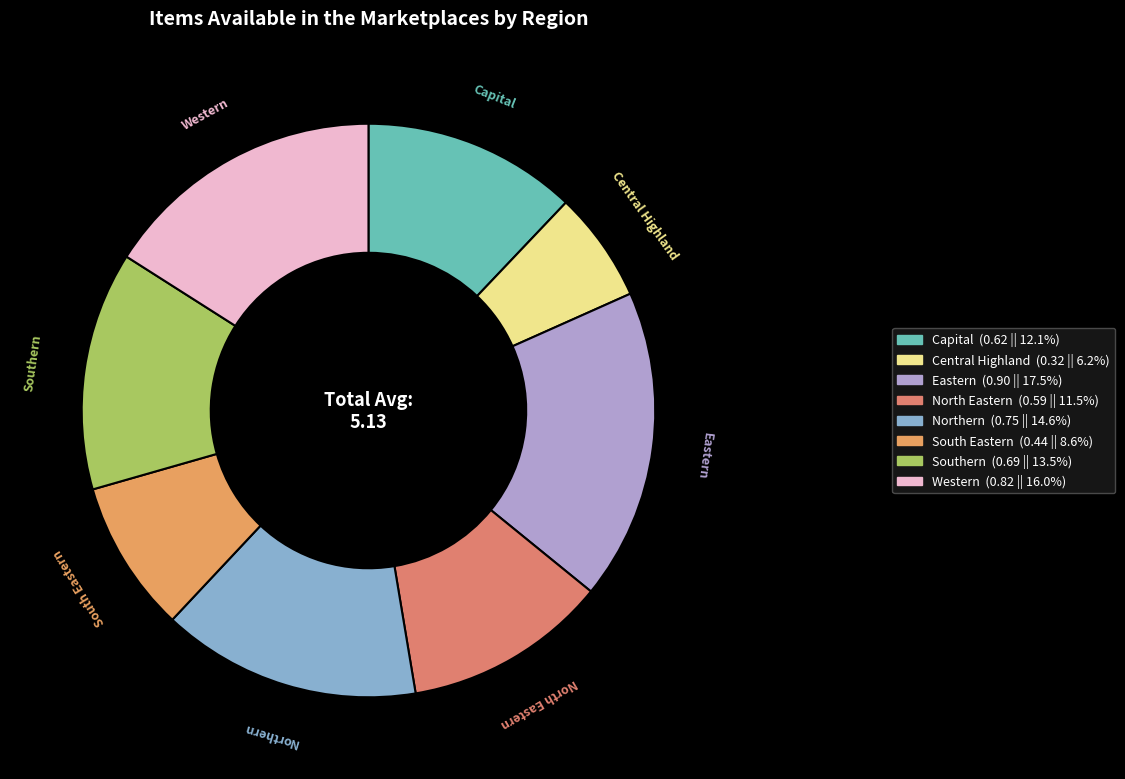

Which category has the smallest portion of the pie?

Central Highland